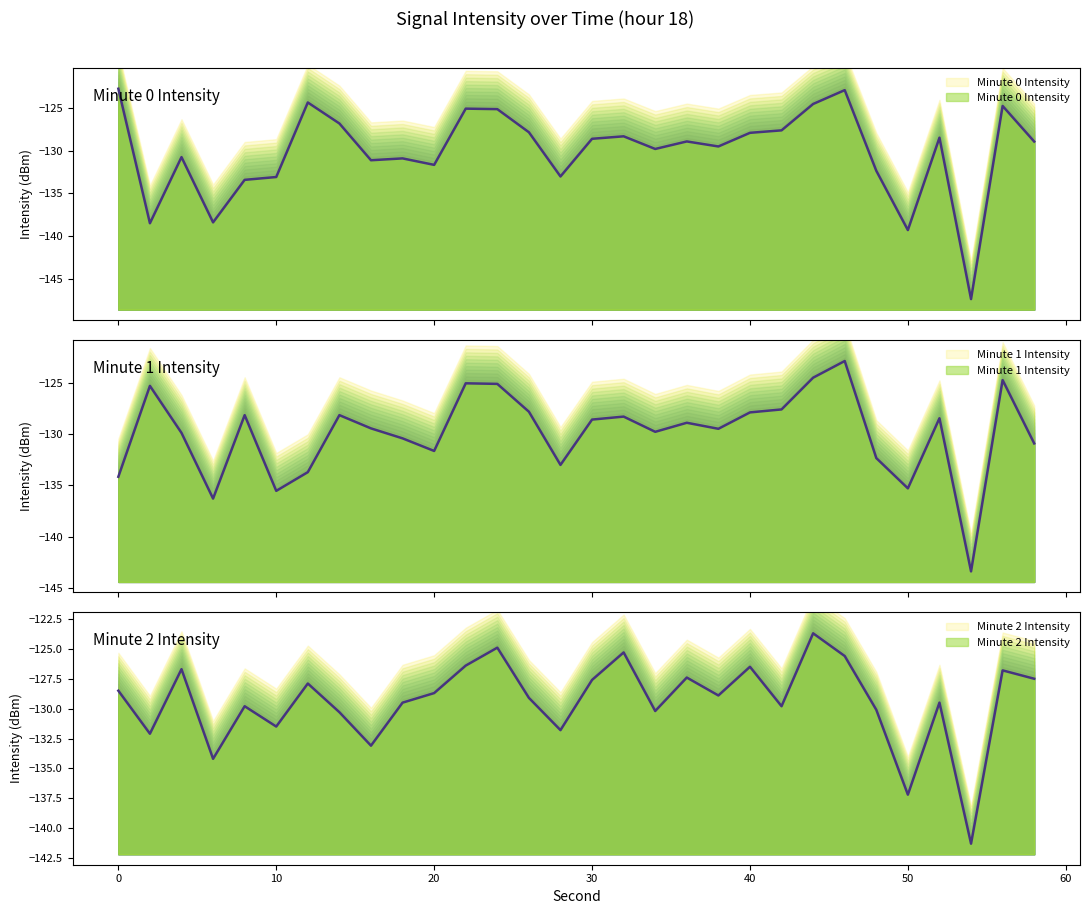

Reading right to left, extract all data points from this chart.

intensity_min0: -128.9	-124.8	-147.4	-128.5	-139.3	-132.3	-122.9	-124.5	-127.6	-127.9	-129.5	-128.9	-129.8	-128.3	-128.6	-133.0	-127.8	-125.1	-125.1	-131.7	-130.9	-131.1	-126.8	-124.3	-133.1	-133.4	-138.4	-130.7	-138.5	-122.7
intensity_min1: -130.9	-124.8	-143.4	-128.5	-135.3	-132.3	-122.9	-124.5	-127.6	-127.9	-129.5	-128.9	-129.8	-128.3	-128.6	-133.0	-127.8	-125.1	-125.1	-131.7	-130.4	-129.5	-128.2	-133.7	-135.5	-128.2	-136.3	-129.9	-125.3	-134.2
intensity_min2: -127.5	-126.8	-141.3	-129.5	-137.2	-130.1	-125.6	-123.7	-129.8	-126.5	-128.9	-127.4	-130.2	-125.3	-127.6	-131.8	-129.1	-124.9	-126.4	-128.7	-129.5	-133.1	-130.3	-127.9	-131.5	-129.8	-134.2	-126.7	-132.1	-128.5